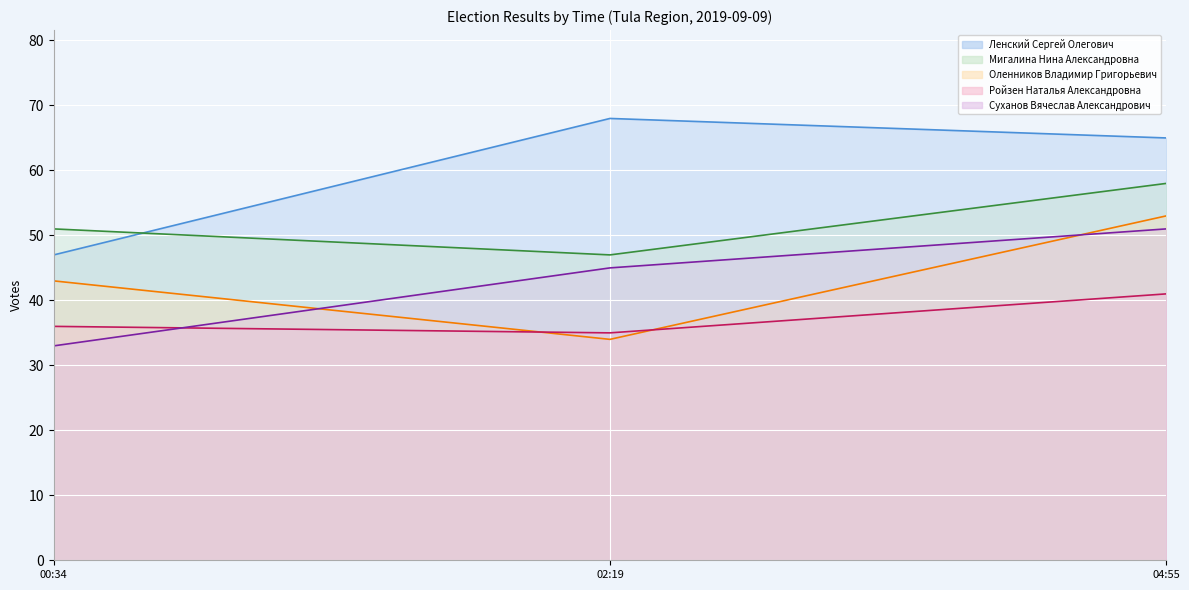

Is it true that Оленников Владимир Григорьевич equals 53 at 04:55?

True